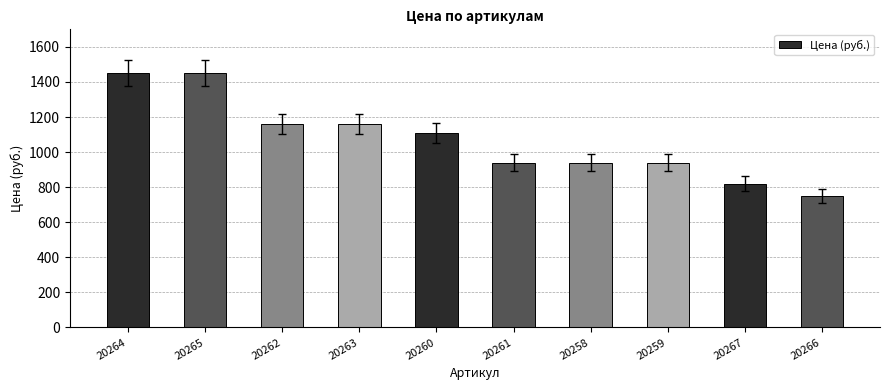

Reading left to right, extract all data points from this chart.

20264=1450	20265=1450	20262=1160	20263=1160	20260=1110	20261=940	20258=940	20259=940	20267=820	20266=750